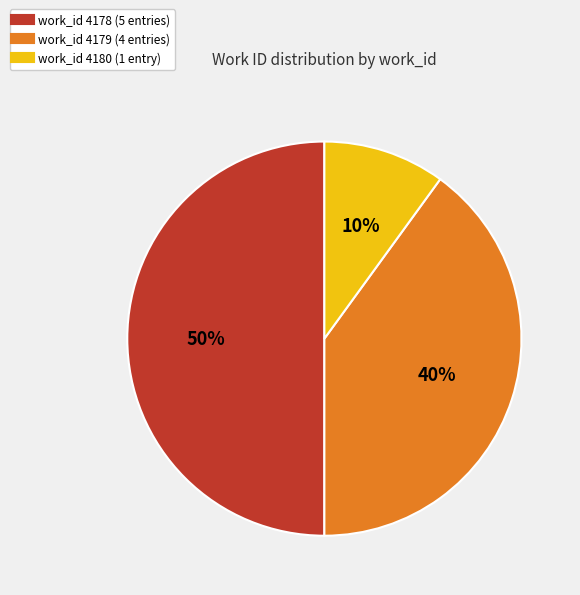

To the nearest percent, what is the difference between the largest and smallest slice percentages?

40%